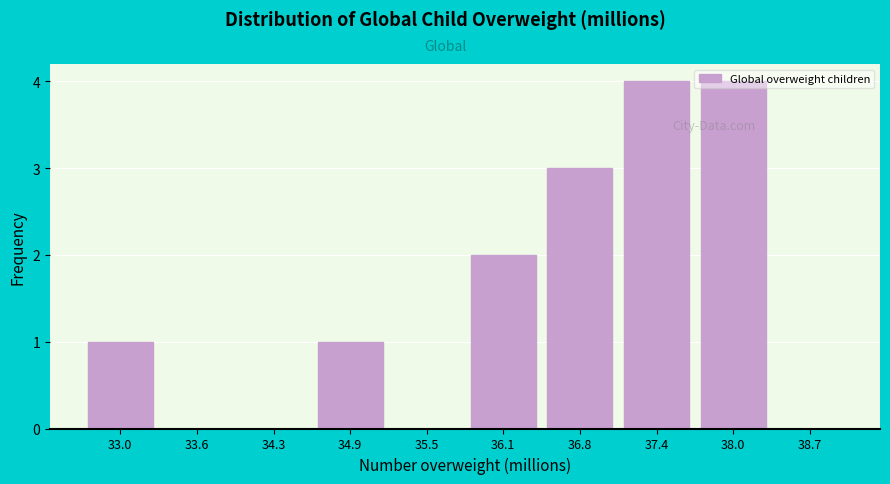

What is the sum of the values at 33.6 and 37.4?

4